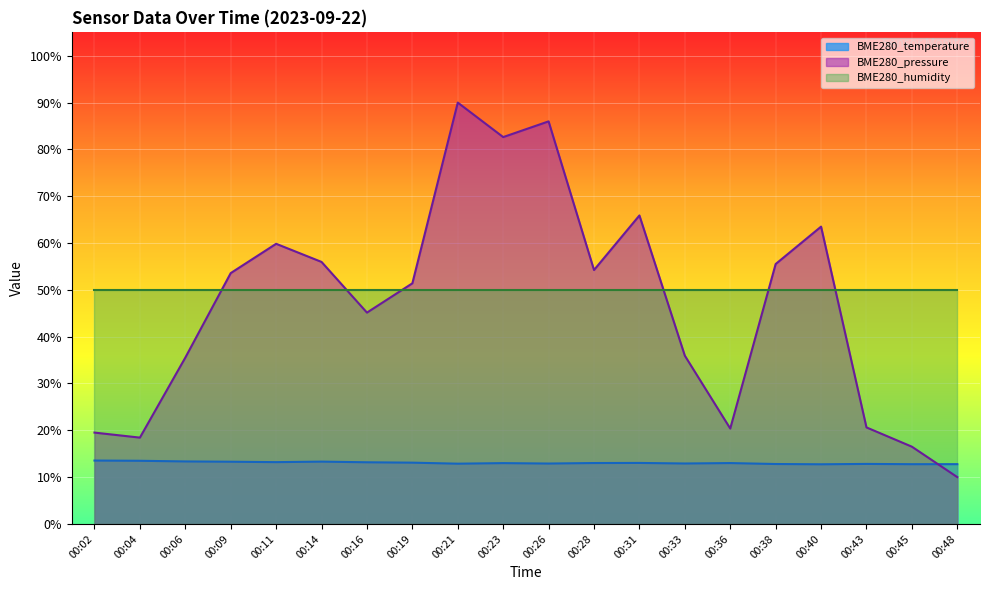

What is the difference between the maximum and minimum values in the BME280_pressure series?

80.0